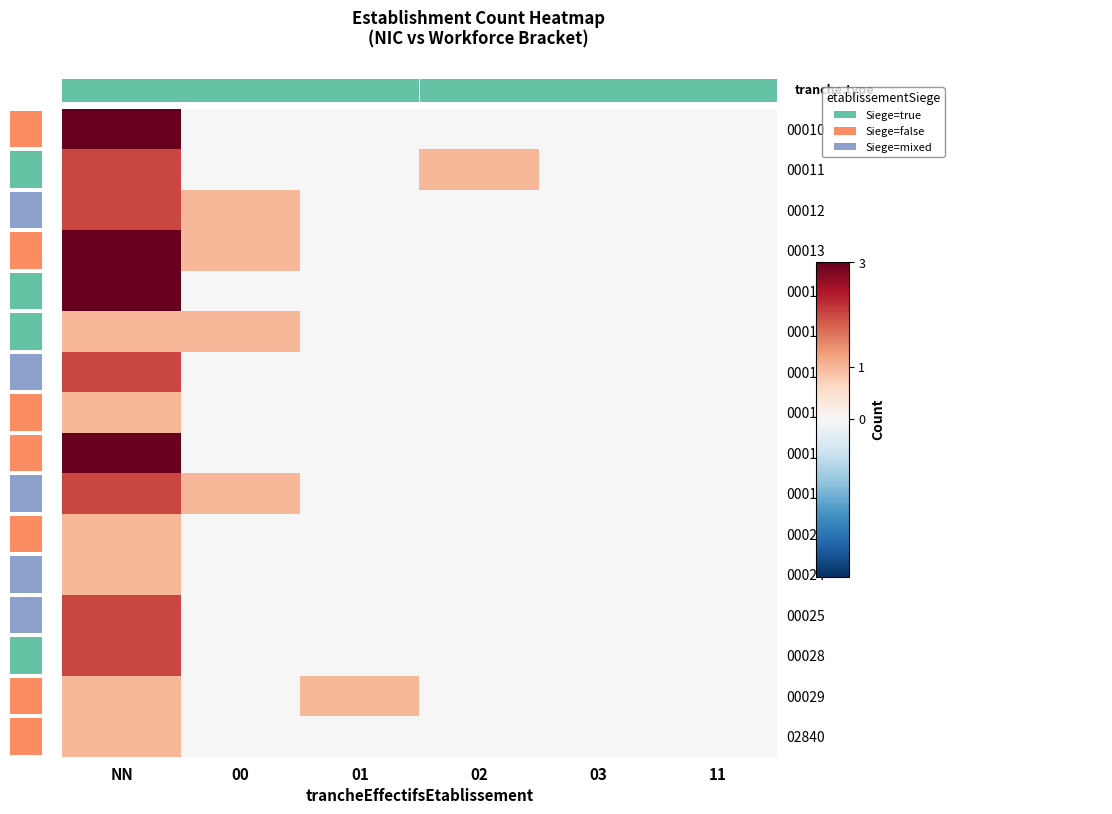

Which category has the lowest value in the 00013 series?

01